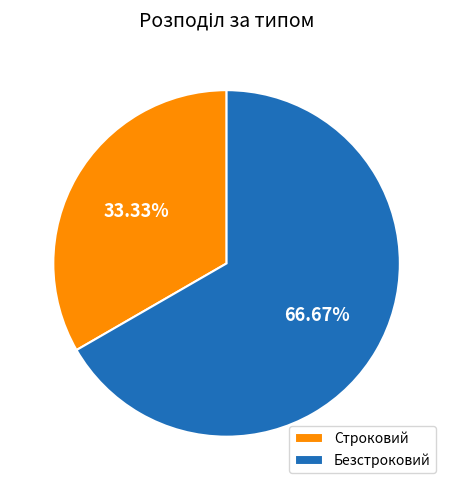

What is the ratio of the value at Безстроковий to the value at Строковий?

2.0